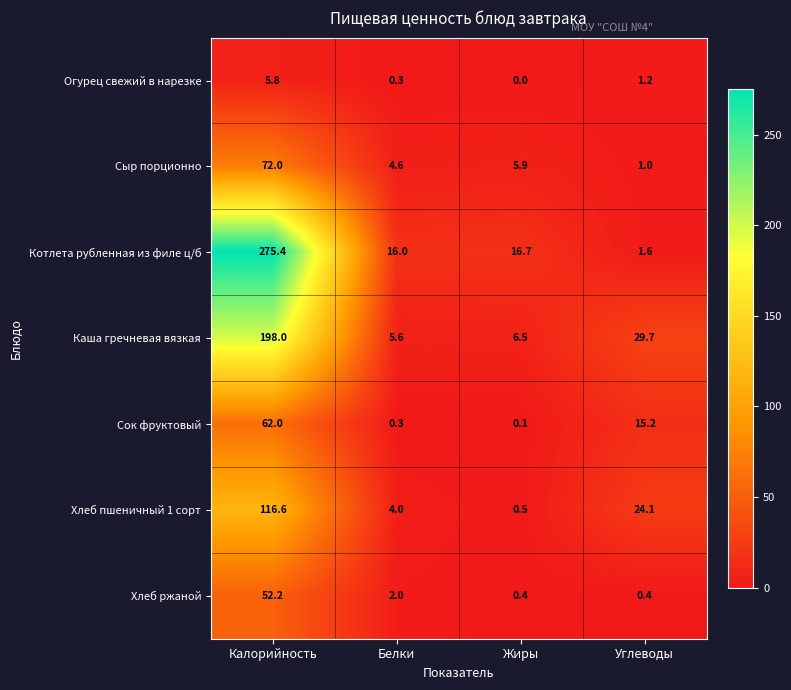

At which label is Сок фруктовый closest to 31?

Углеводы